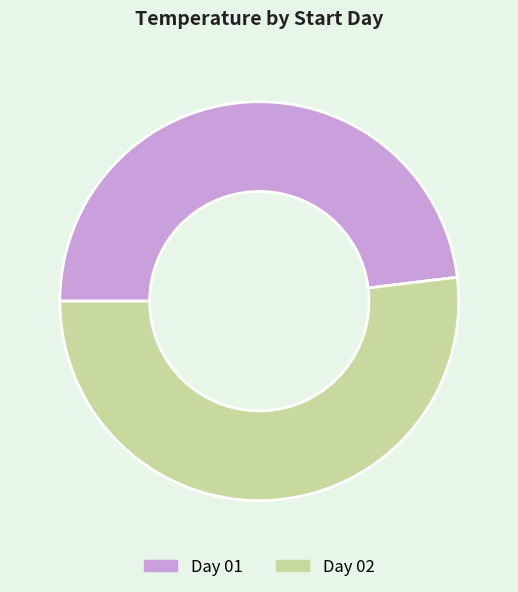

Combined, do Day 02 and Day 01 account for over 50%?

Yes